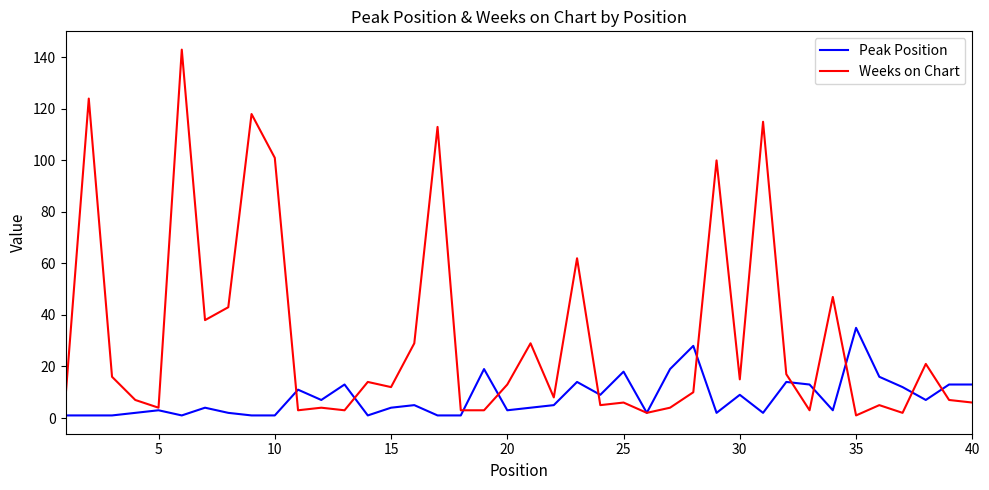

Which series has the largest range (max minus min)?

Weeks on Chart